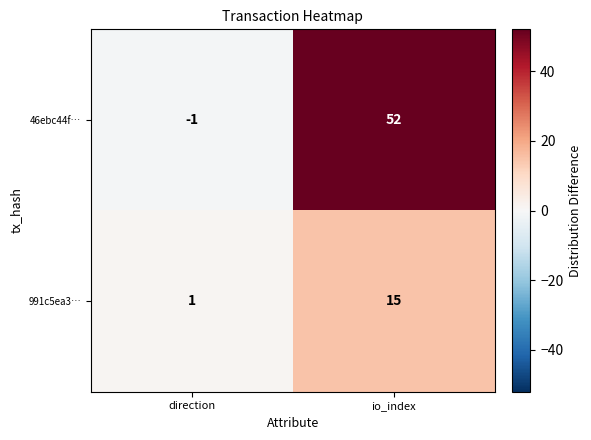

Which category has the highest value across all series?

io_index